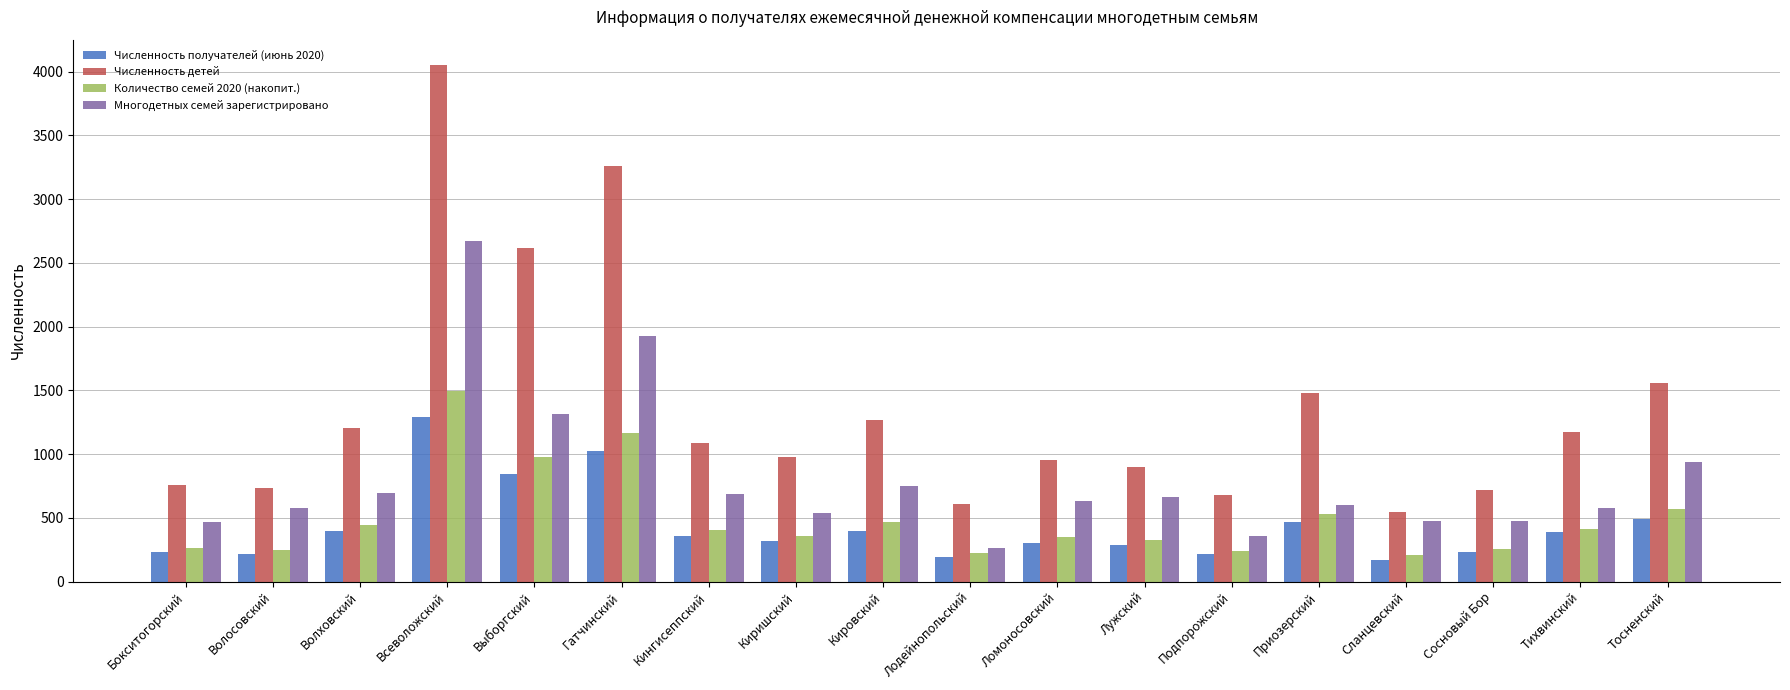

What is the value of the Количество семей 2020 (накопит.) bar at the 10th from the left?

224